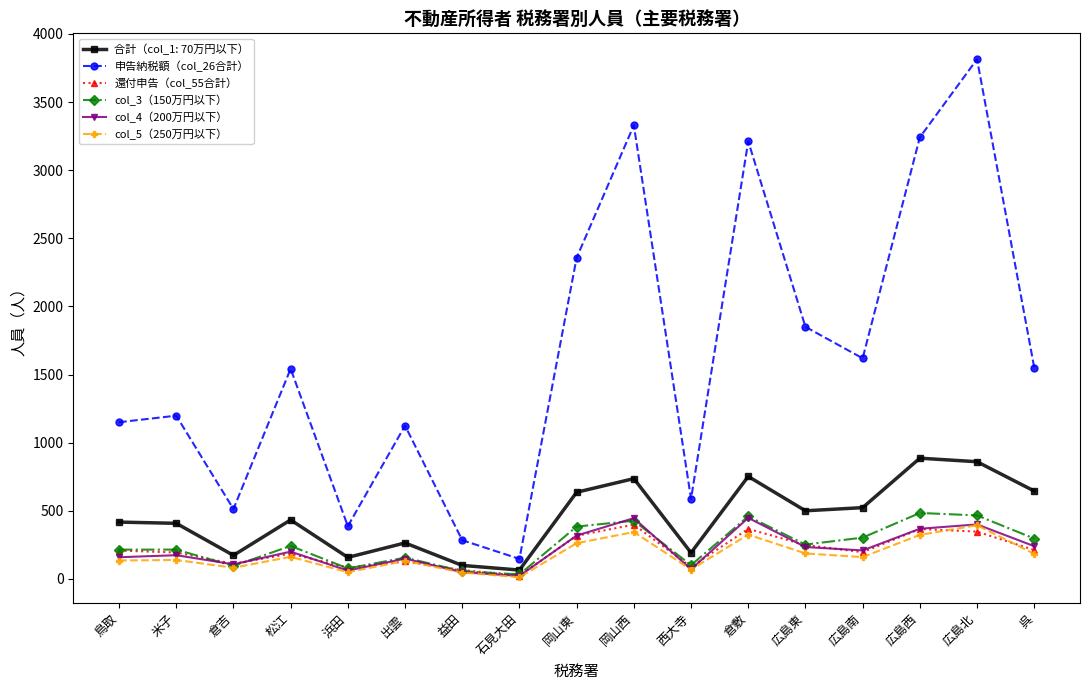

What is the sum of the 還付申告（col_55合計） values at 広島北 and 松江?

532